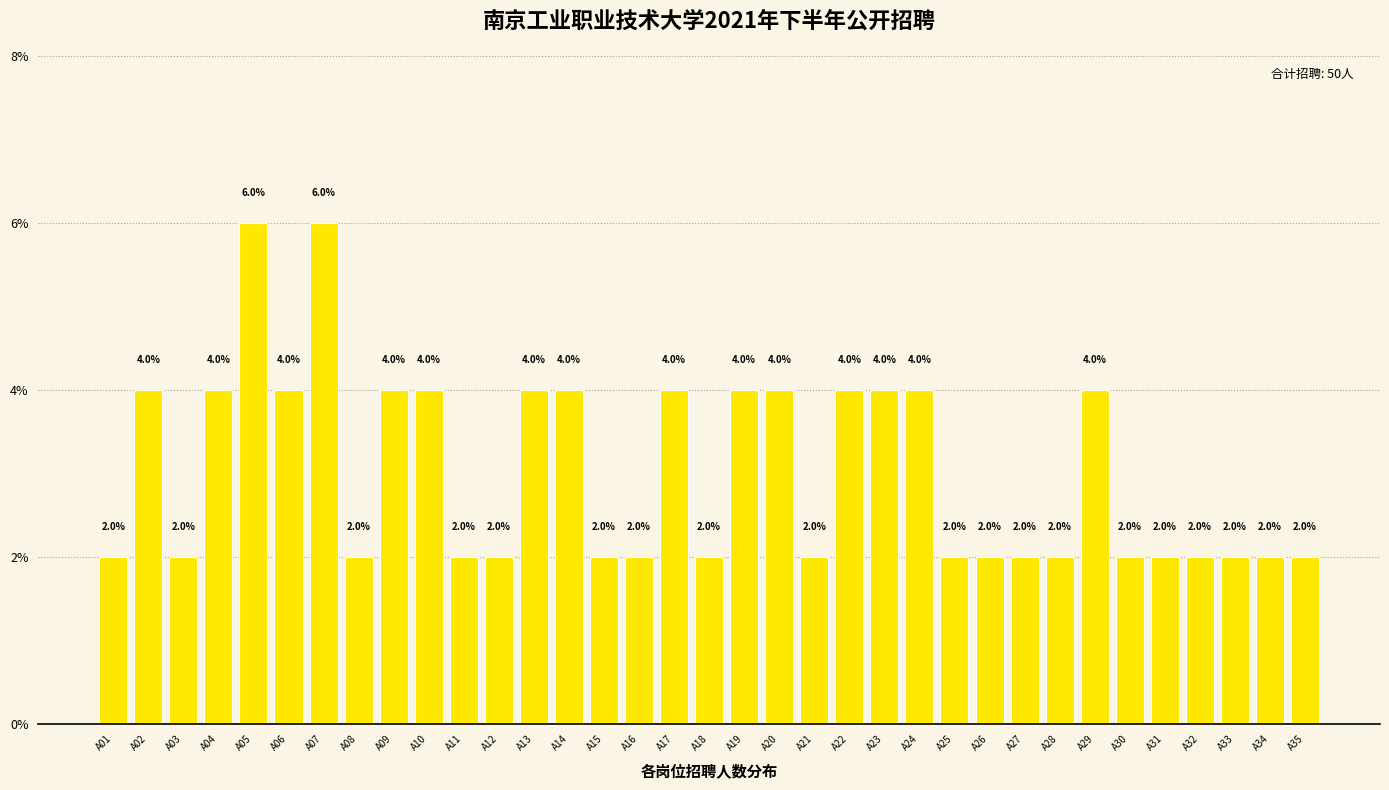

True or false: the data shows 3 at A05.

False